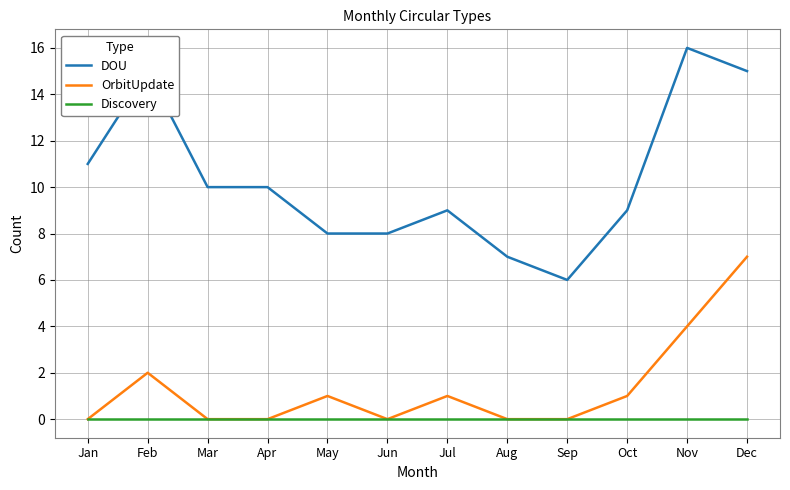

Which category has the highest value in the OrbitUpdate series?

Dec